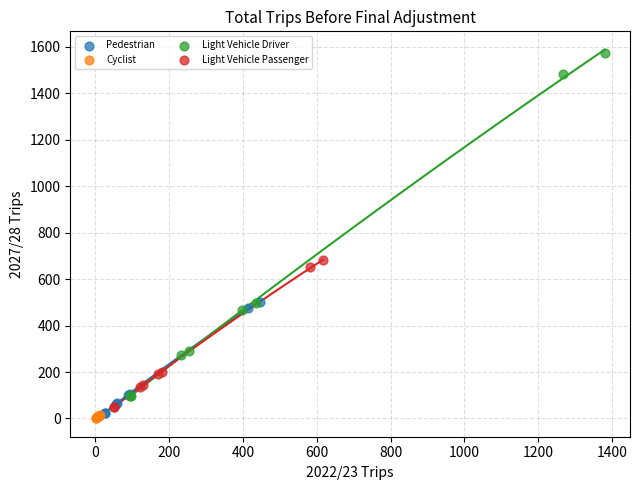

Which series reaches the minimum Y coordinate?

Cyclist